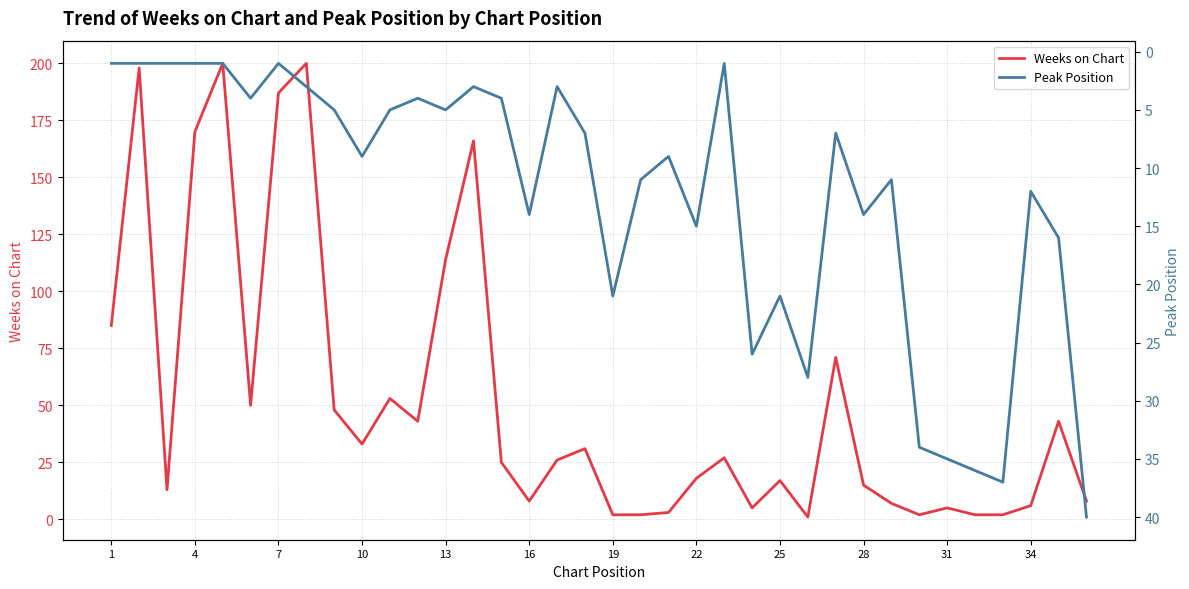

Reading right to left, what are all the values shown in this chart?

Weeks on Chart: 8	43	6	2	2	5	2	7	15	71	1	17	5	27	18	3	2	2	31	26	8	25	166	114	43	53	33	48	200	187	50	200	170	13	198	85
Peak Position: 40	16	12	37	36	35	34	11	14	7	28	21	26	1	15	9	11	21	7	3	14	4	3	5	4	5	9	5	3	1	4	1	1	1	1	1